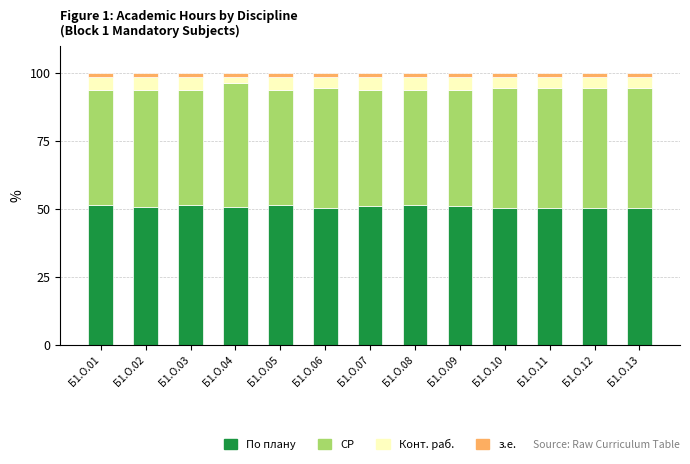

What is the maximum value for По плану?

51.4